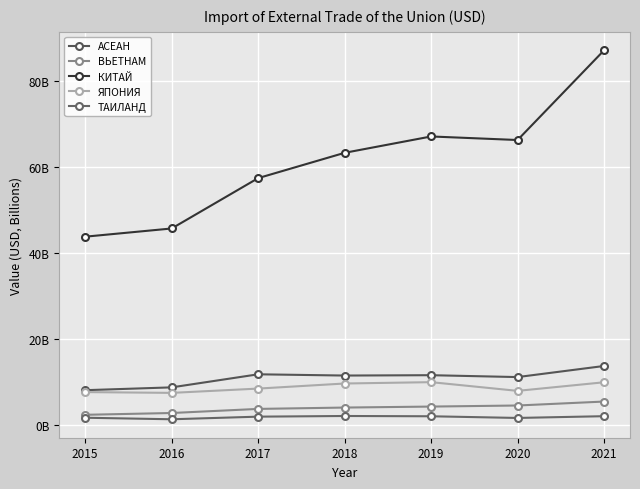

List the series in order of their peak value, lowest first.

ТАИЛАНД, ВЬЕТНАМ, ЯПОНИЯ, АСЕАН, КИТАЙ